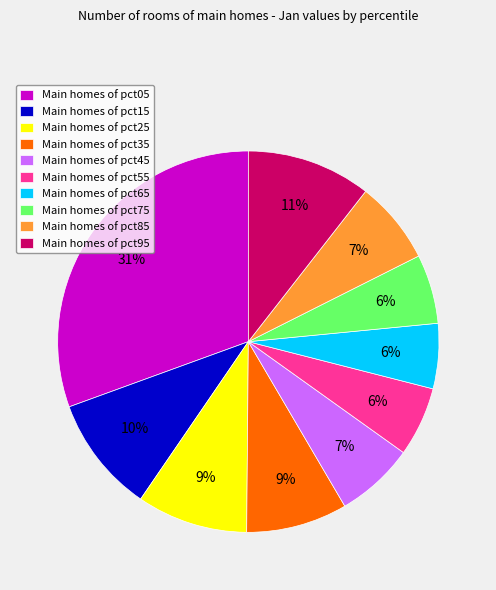

To the nearest percent, what is the difference between the Main homes of pct35 and Main homes of pct85 slice percentages?

2%